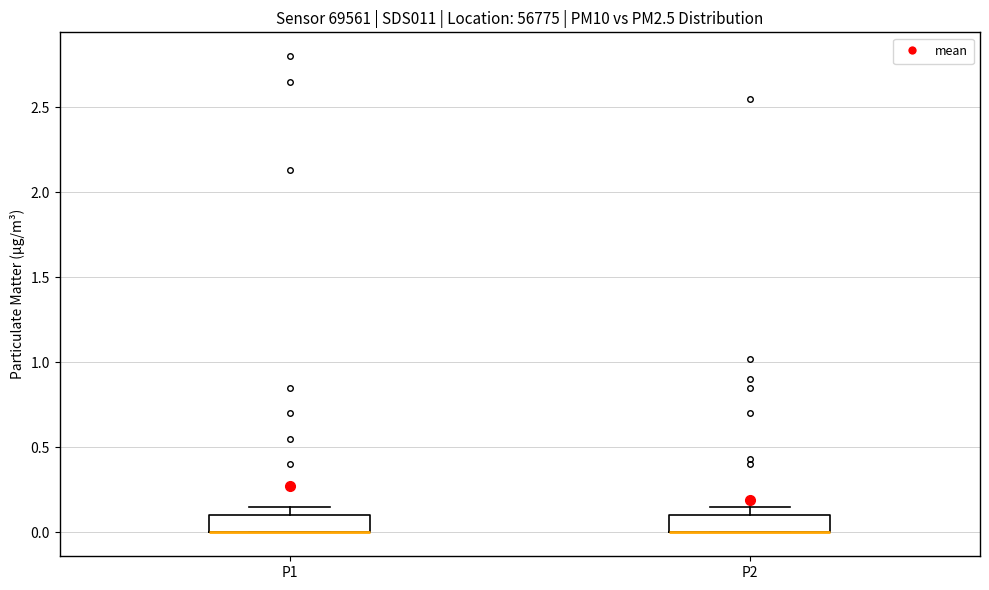

Reading left to right, read every box against the y-axis: the position of its median line, the range the box covers, and the ends of its whiskers. The values are not printed on the chart, so give them approximately, as read against the axis.

P1: median 0.00 (drawn on the box's lower edge), box 0.00 to 0.10, whiskers 0.00 to 0.15
P2: median 0.00 (drawn on the box's lower edge), box 0.00 to 0.10, whiskers 0.00 to 0.15